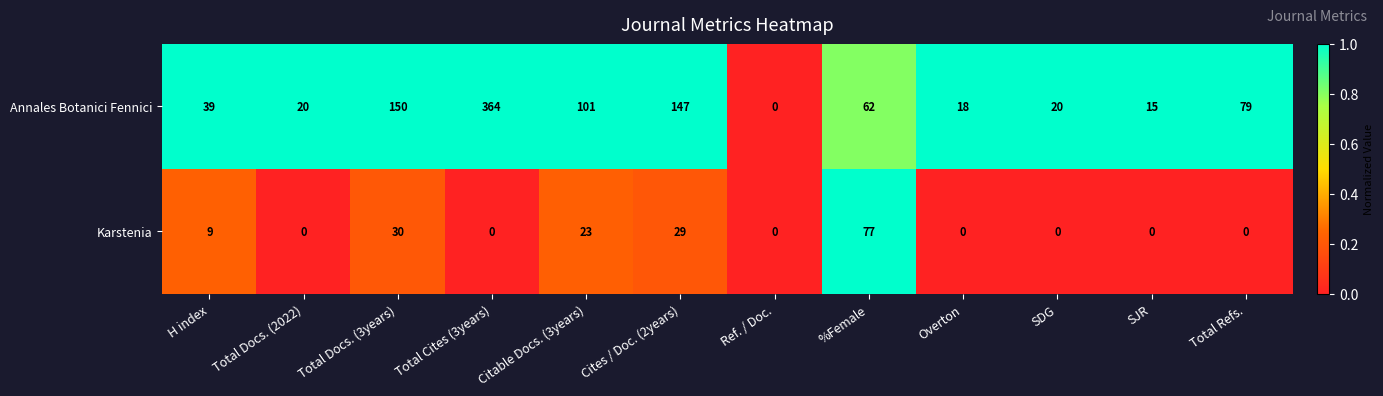

Rank the series at Total Cites (3years) from highest to lowest value.

Annales Botanici Fennici, Karstenia